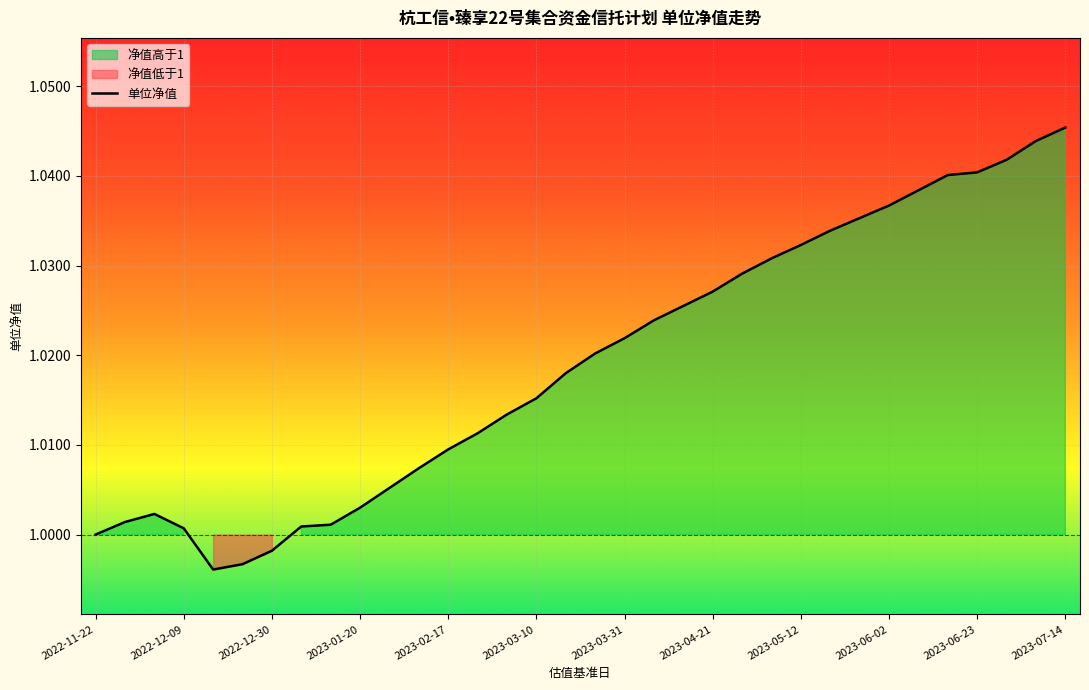

Which category has the highest value in the 单位净值 series?

2023-07-14